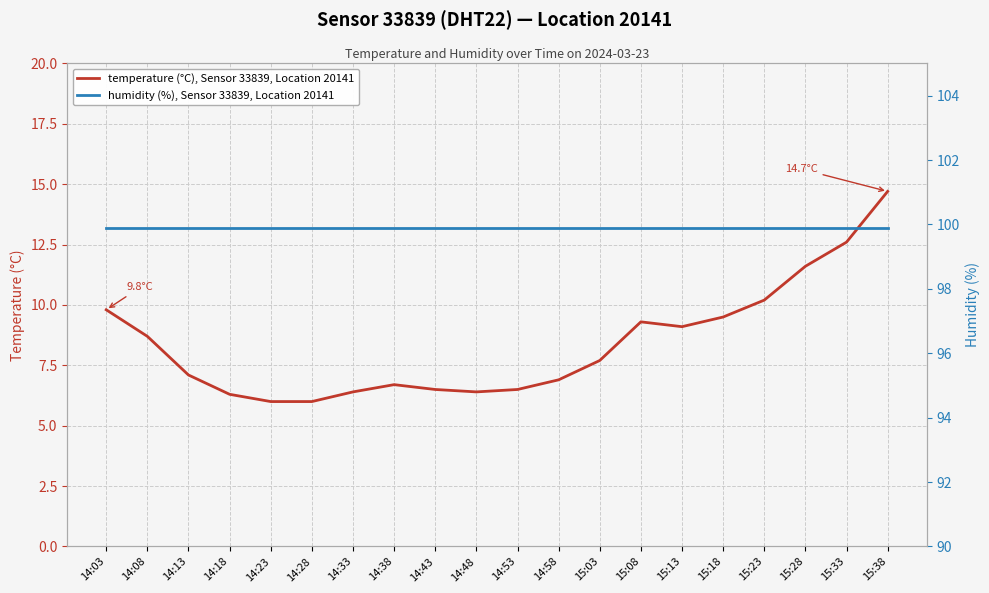

True or false: temperature (°C), Sensor 33839, Location 20141 has more than 2 interior local peaks.

False